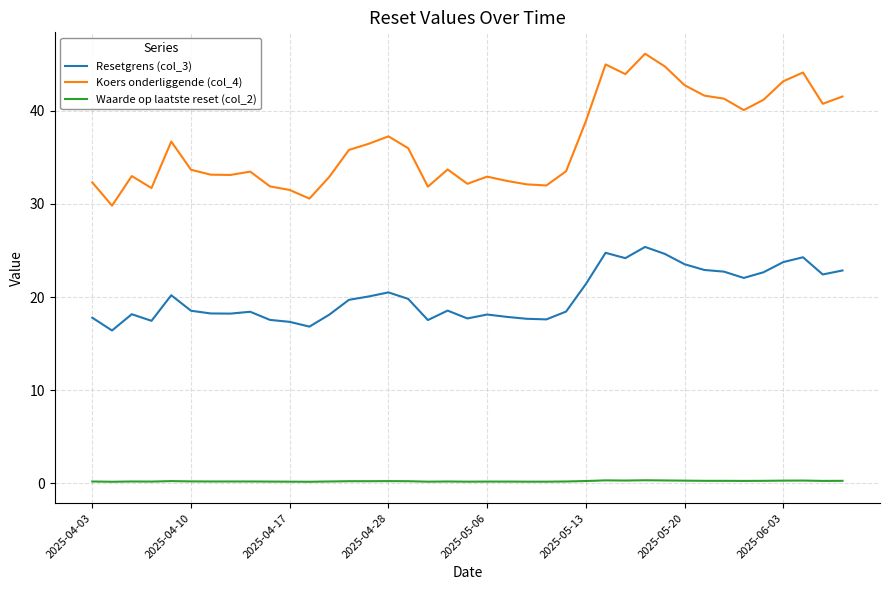

Rank the series by their maximum value, from lowest to highest.

Waarde op laatste reset (col_2), Resetgrens (col_3), Koers onderliggende (col_4)